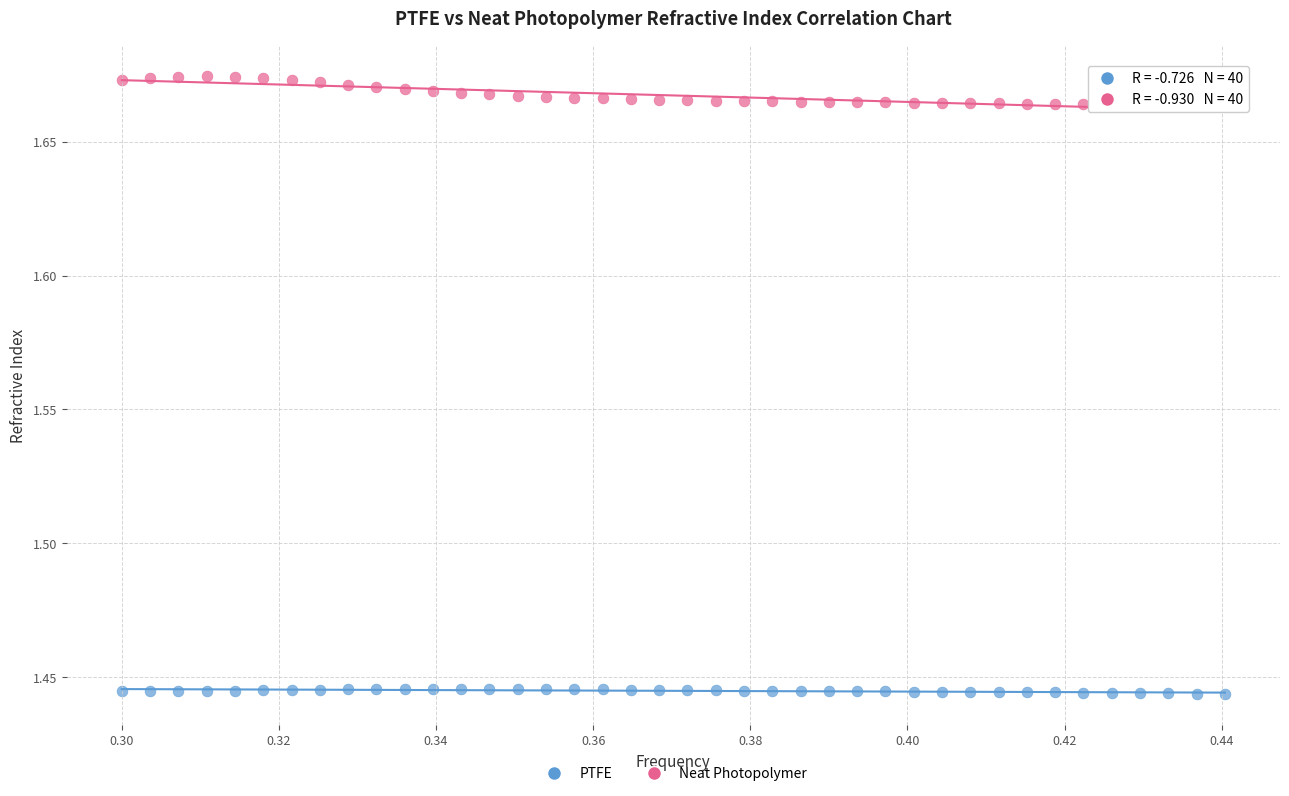

Which series has the largest Y range (max minus min)?

Neat Photopolymer